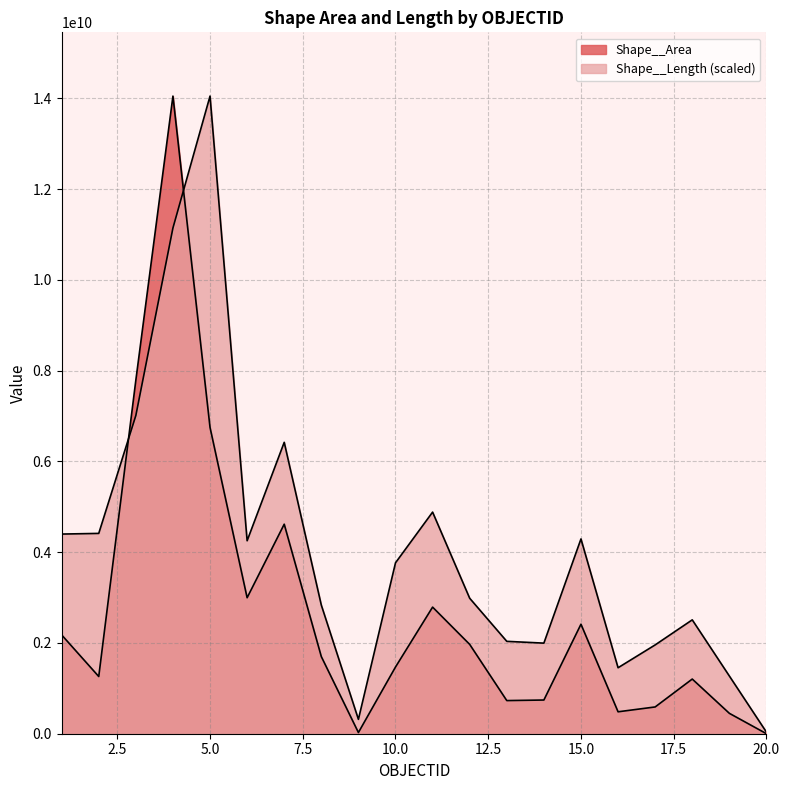

What are all the series names shown in the legend?

Shape__Area, Shape__Length